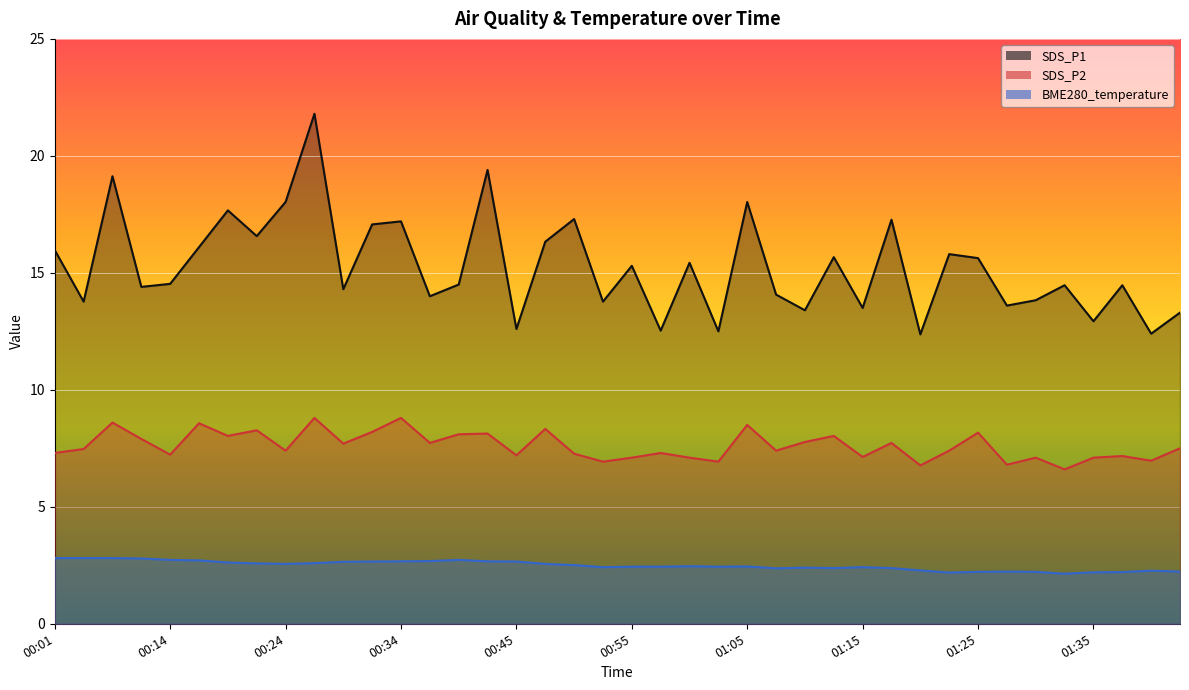

Is the value of BME280_temperature at 00:47 greater than the value of SDS_P1 at 01:25?

No